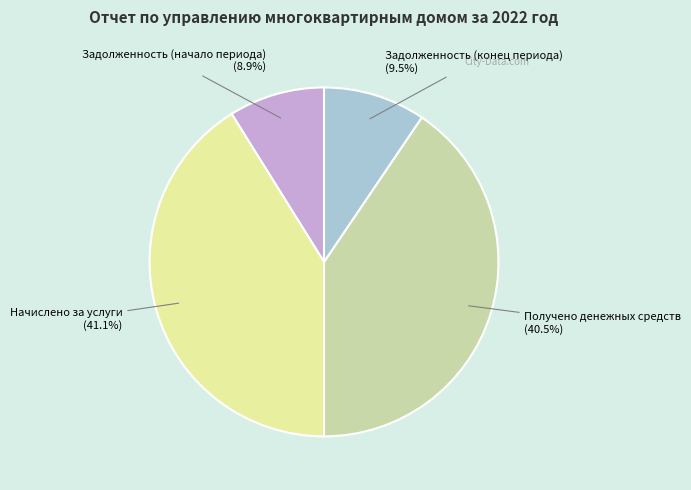

What is the smallest slice in the pie chart?

Задолженность (начало периода)